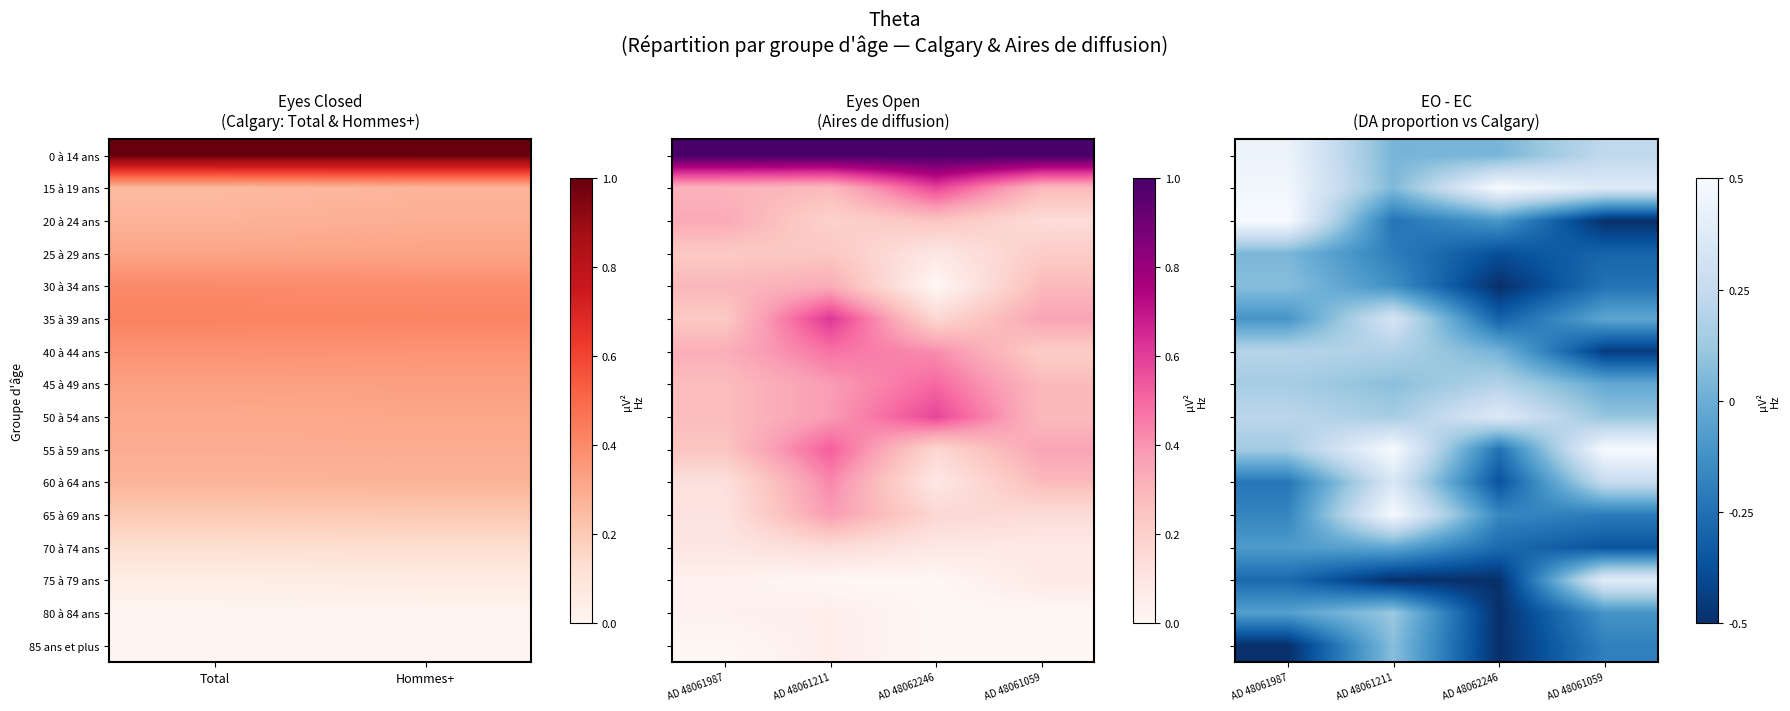

How many series are shown in this chart?

16